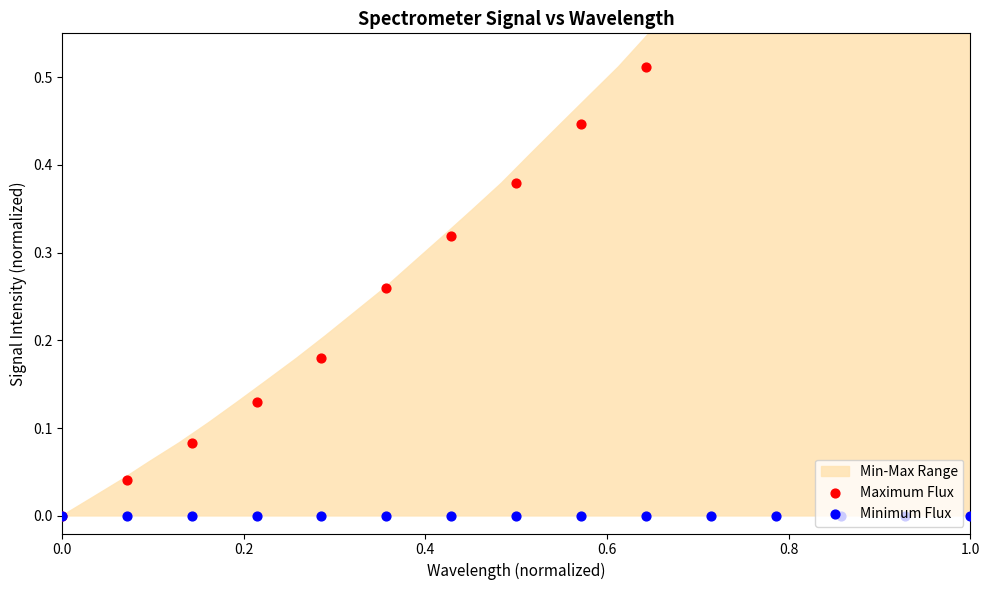

Is the value of Maximum Flux at 12 greater than the value of Minimum Flux at 8?

Yes